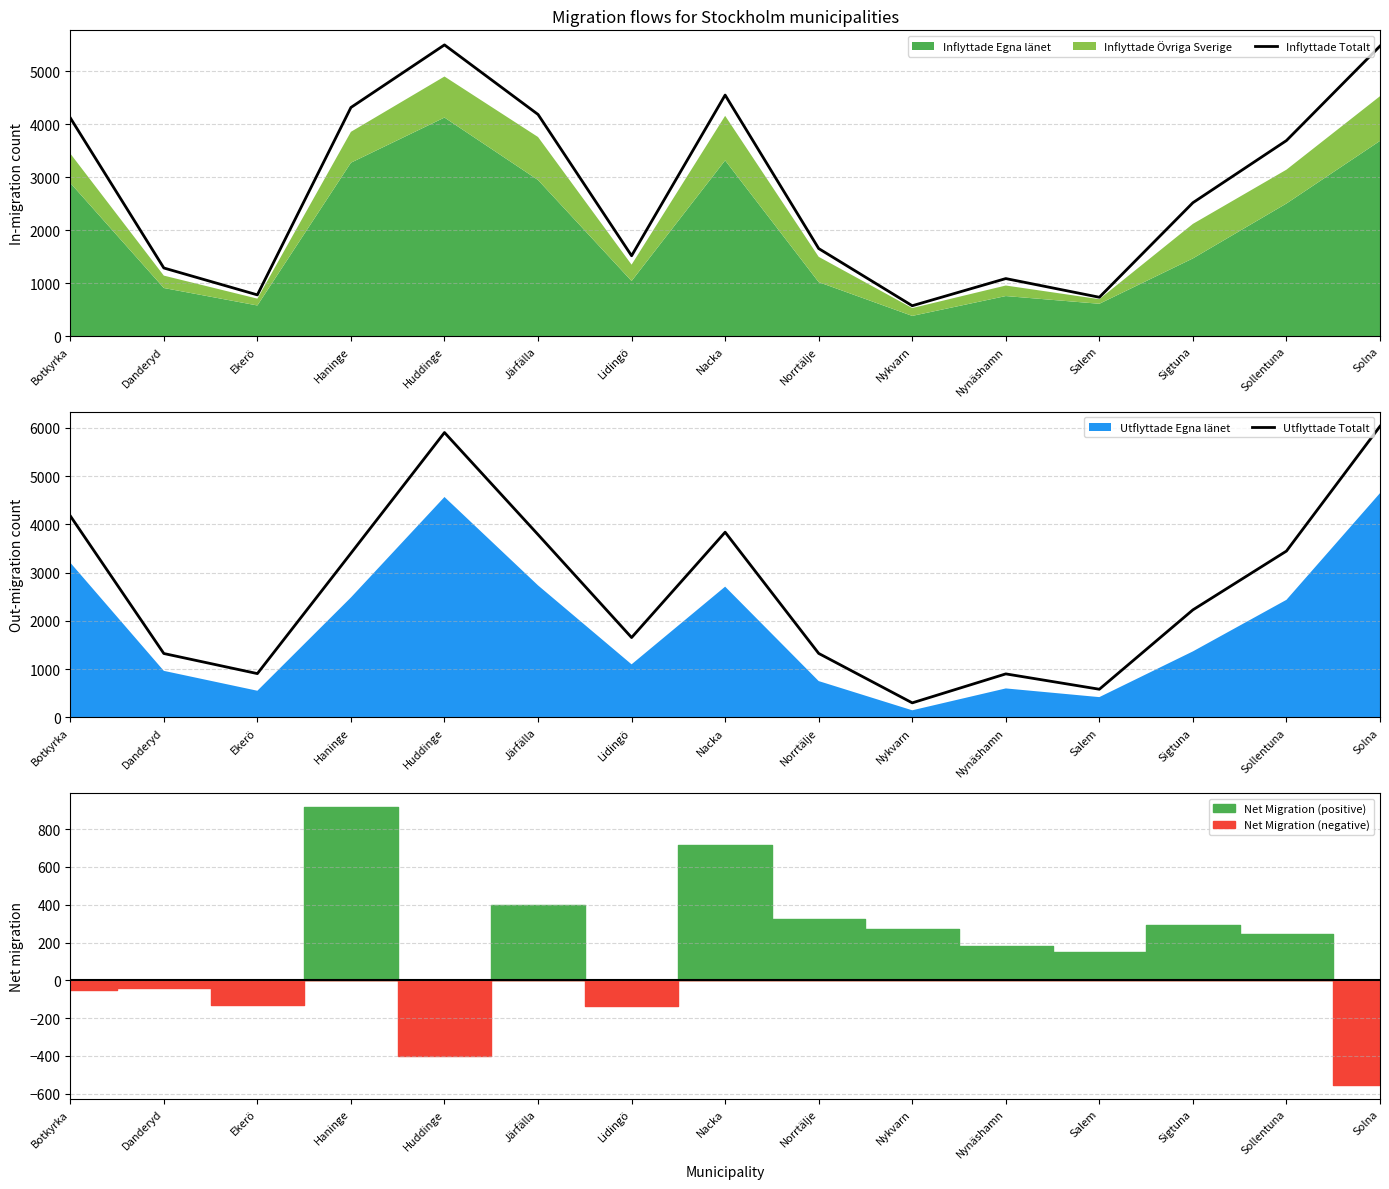

At which category is the sum across all series the highest?

Solna